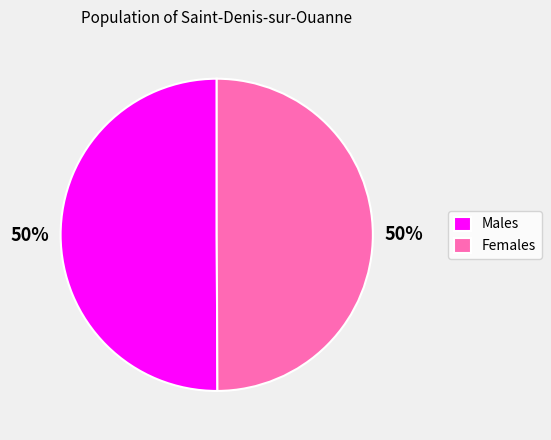

Is the sum of Males and Females greater than half?

Yes